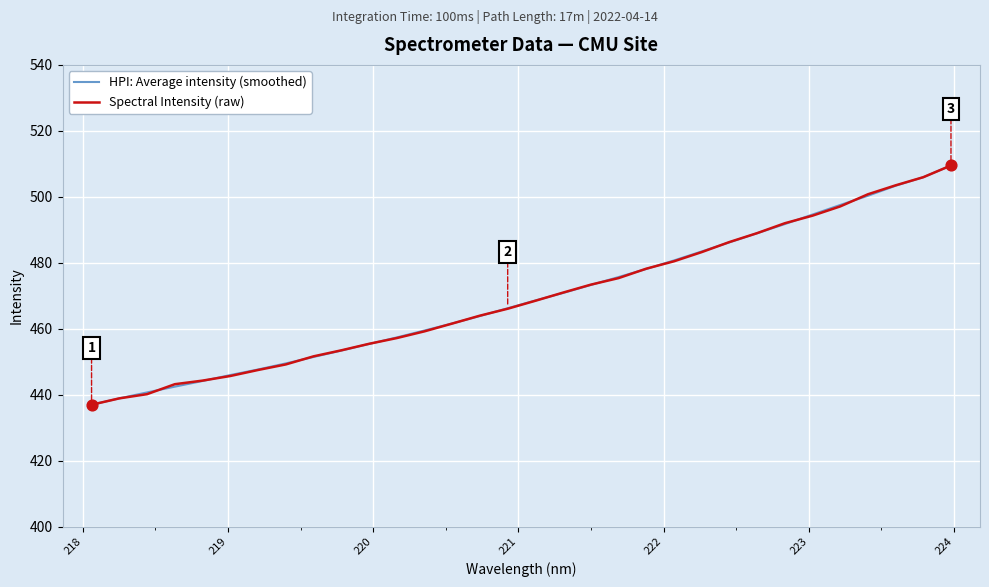

At how many categories does at least one series exceed 456?

21